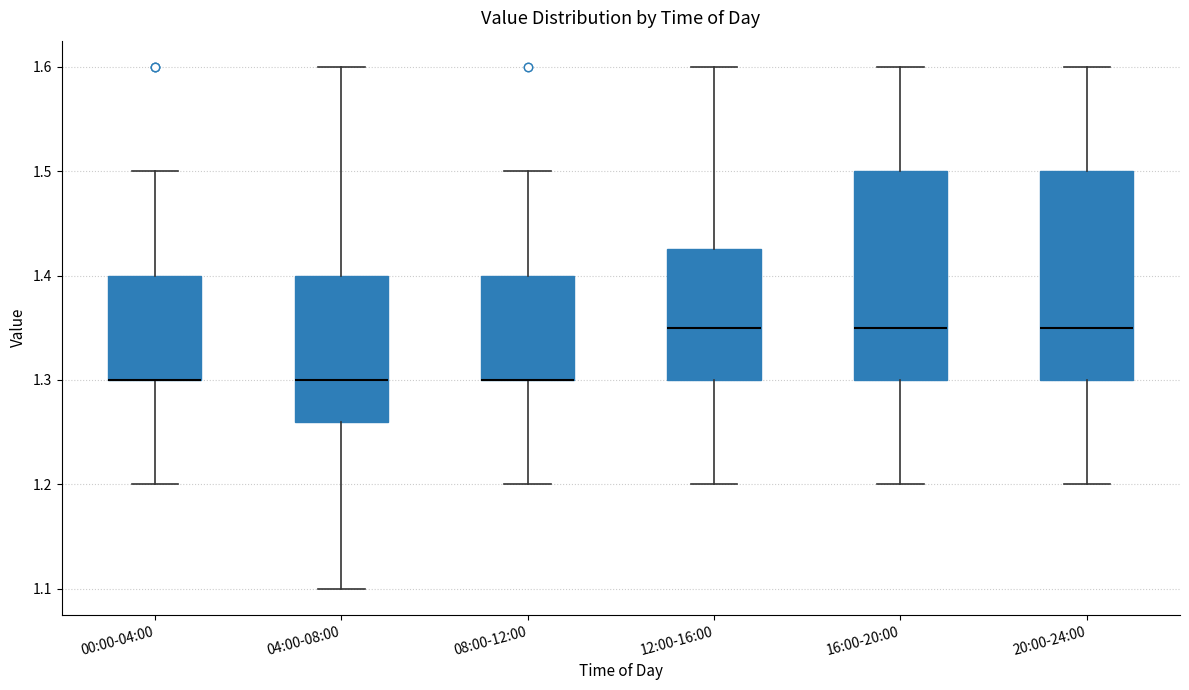

Reading left to right, transcribe this box plot: for each box, give where its median line is, the range the box spans, and where its two whiskers end, as read against the y-axis. The values are not printed on the chart, so give them approximately, as read against the axis.

00:00-04:00: median 1.30 (drawn on the box's lower edge), box 1.30 to 1.40, whiskers 1.20 to 1.50
04:00-08:00: median 1.30, box 1.26 to 1.40, whiskers 1.10 to 1.60
08:00-12:00: median 1.30 (drawn on the box's lower edge), box 1.30 to 1.40, whiskers 1.20 to 1.50
12:00-16:00: median 1.35, box 1.30 to 1.43, whiskers 1.20 to 1.60
16:00-20:00: median 1.35, box 1.30 to 1.50, whiskers 1.20 to 1.60
20:00-24:00: median 1.35, box 1.30 to 1.50, whiskers 1.20 to 1.60